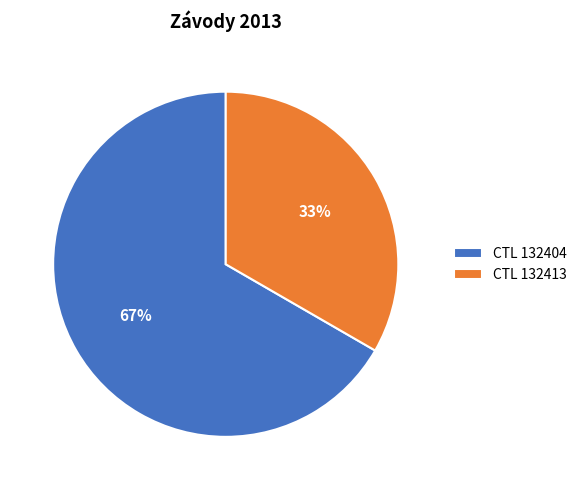

To the nearest percent, what is the combined percentage of CTL 132413 and CTL 132404?

100%